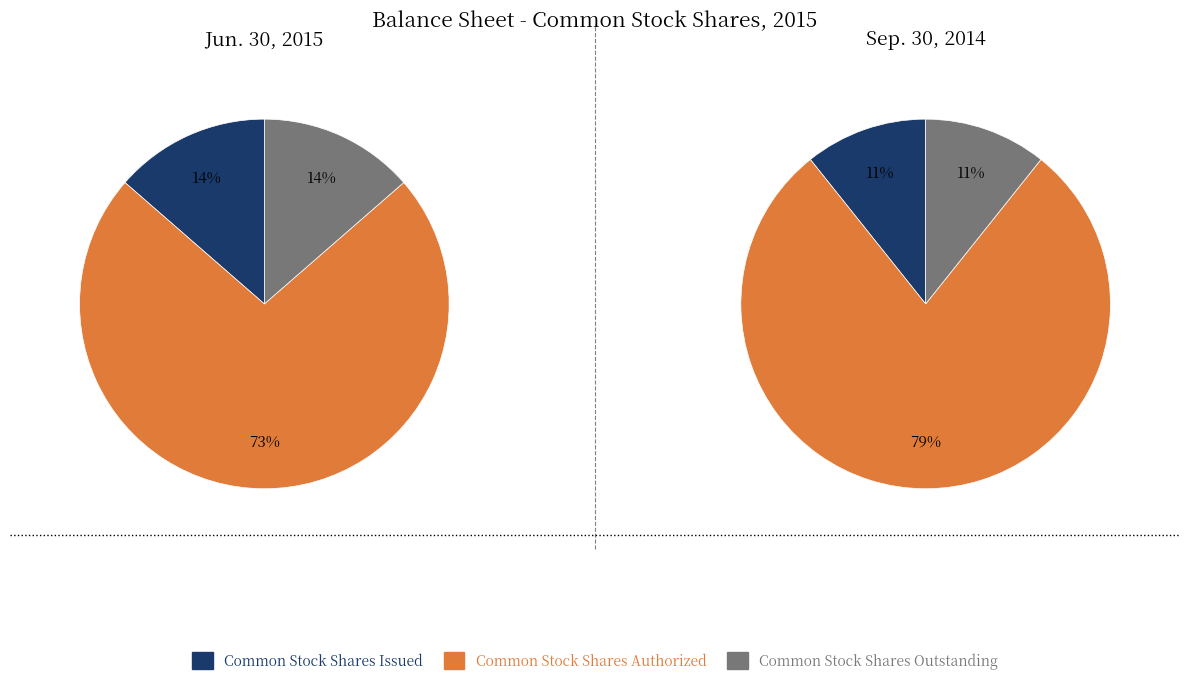

Count the number of slices in the pie.

3